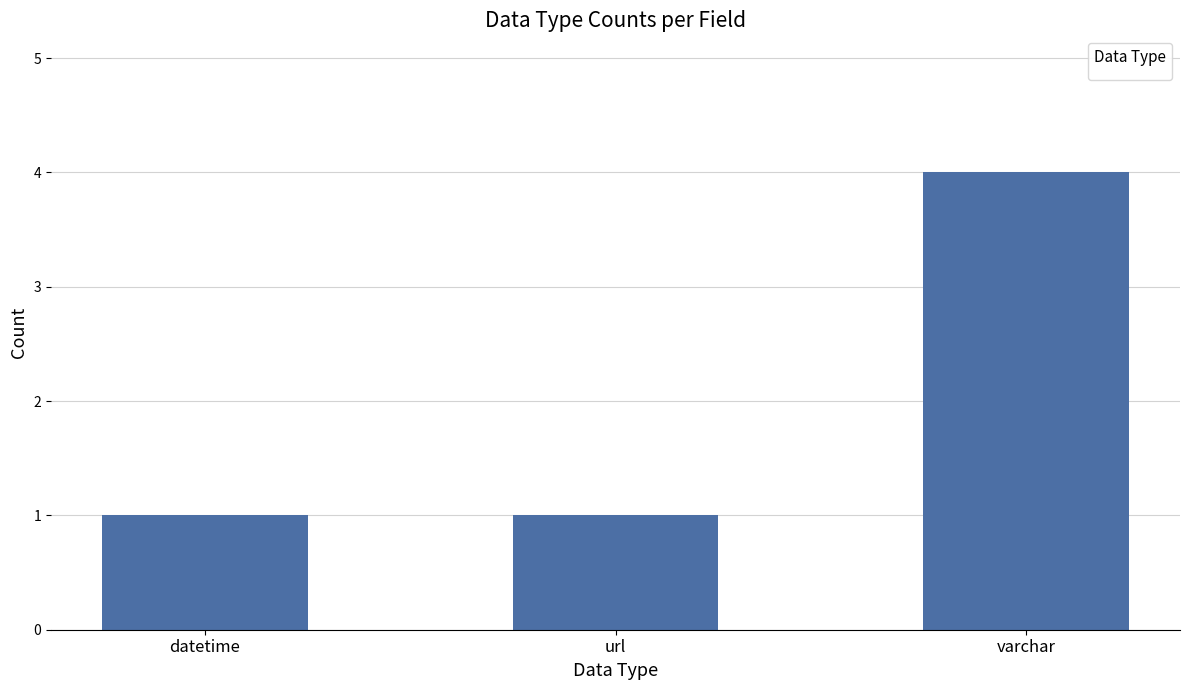

At which category does the chart reach its peak across all series?

varchar